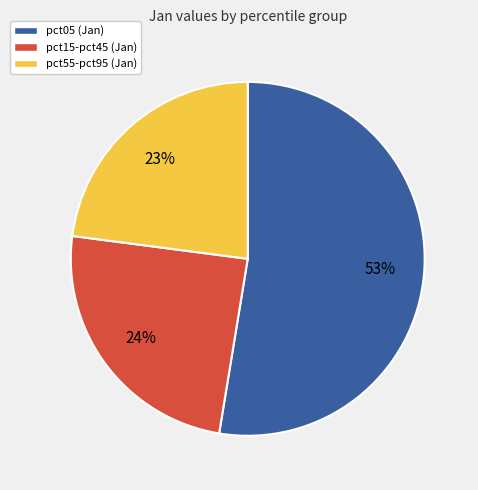

To the nearest percent, what is the difference between the largest and smallest slice percentages?

30%